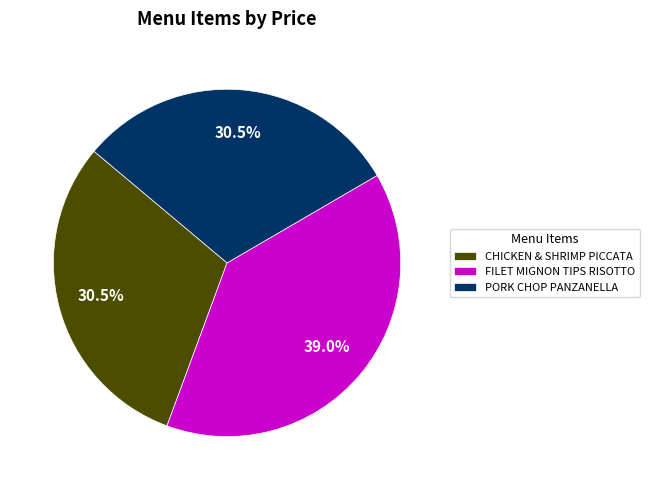

What percentage is the FILET MIGNON TIPS RISOTTO slice, to the nearest percent?

39%